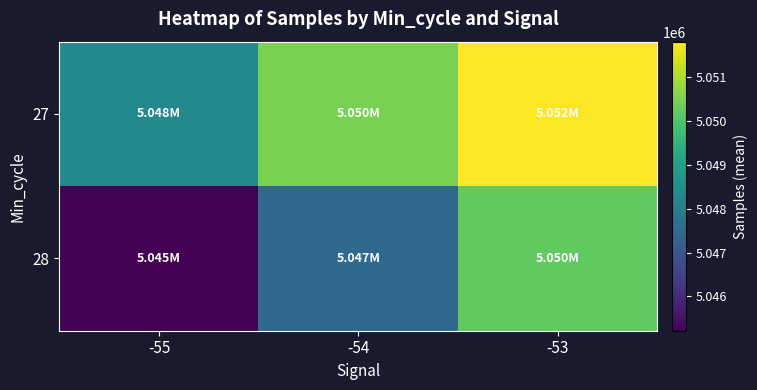

At how many categories does at least one series exceed 5050454?

2